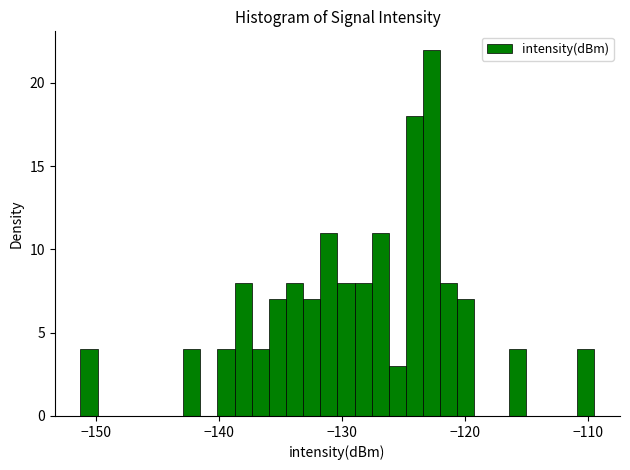

Around what value on the x-axis is the tallest bar? Give the approximate position of its centre, as read against the axis.

-123